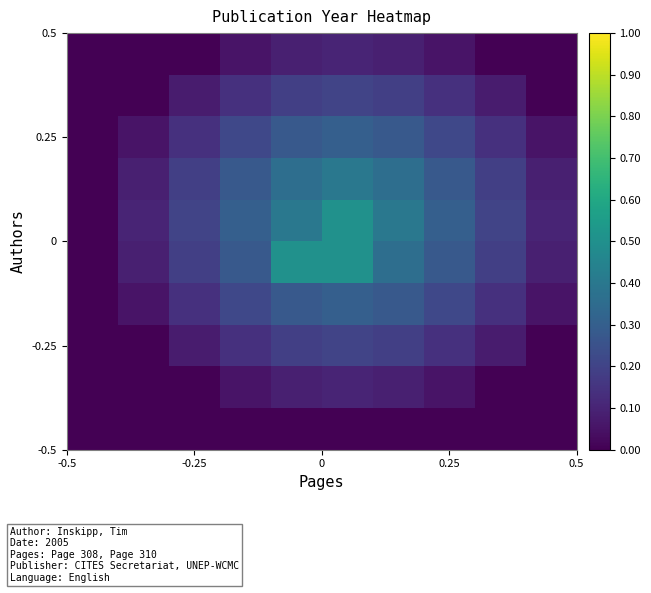

At how many categories does at least one series exceed 0?

9